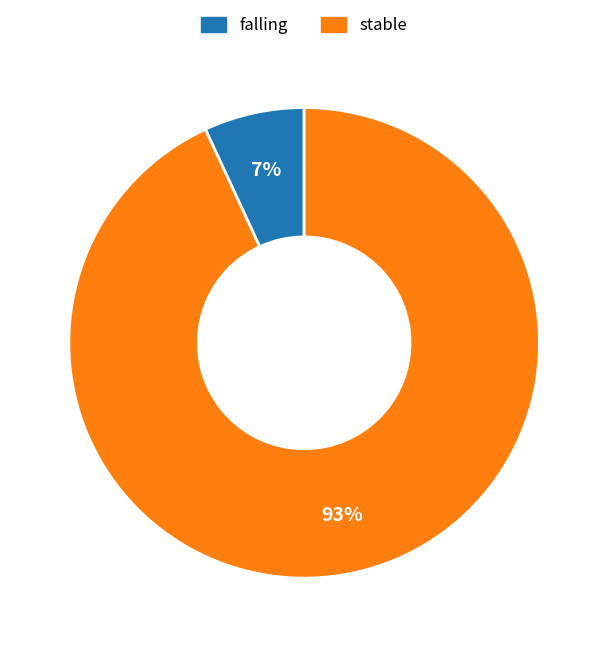

Which slice represents more than half of the pie?

stable